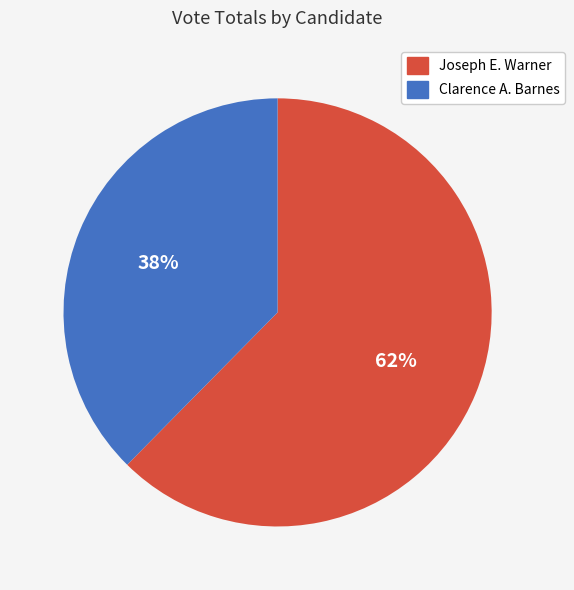

How many slices are in this pie chart?

2